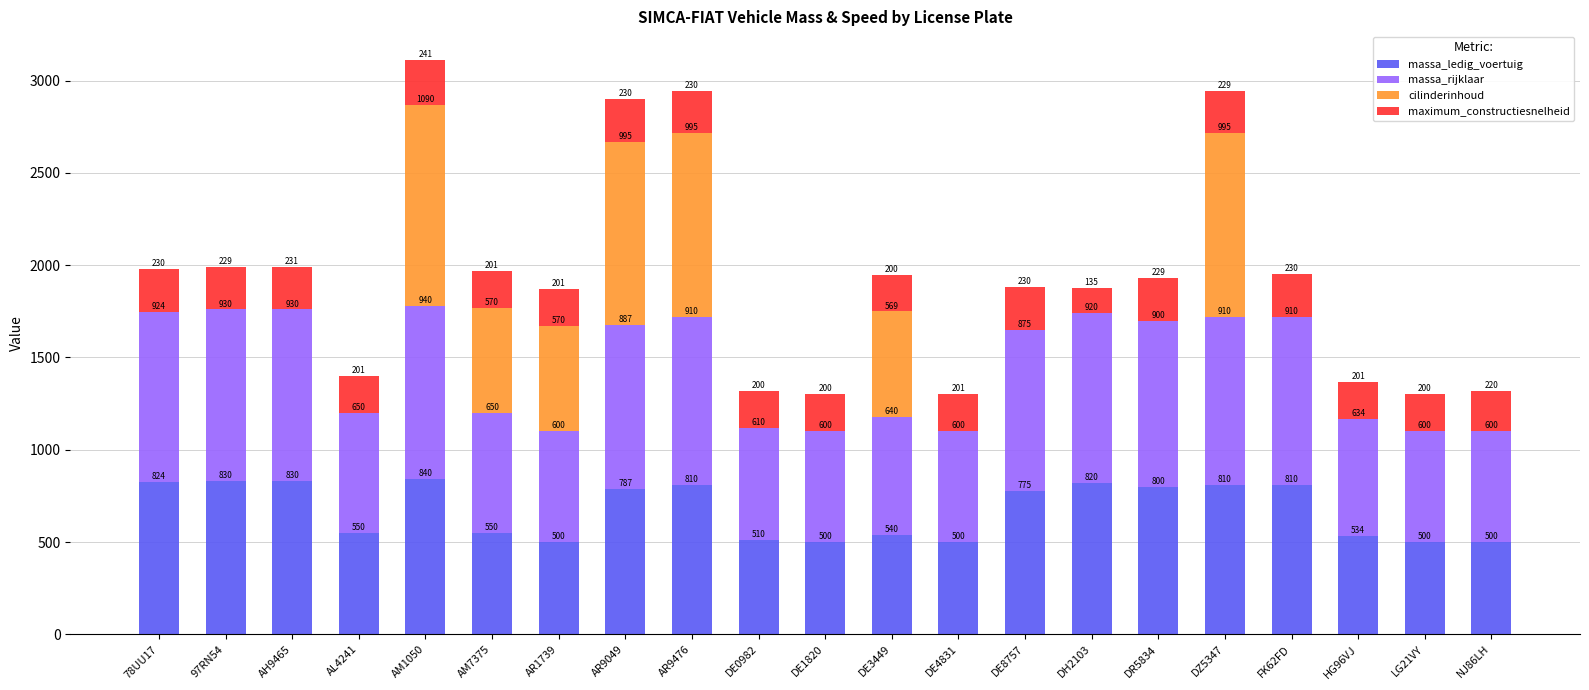

The massa_ledig_voertuig series shows 1288 at FK62FD. True or false?

False